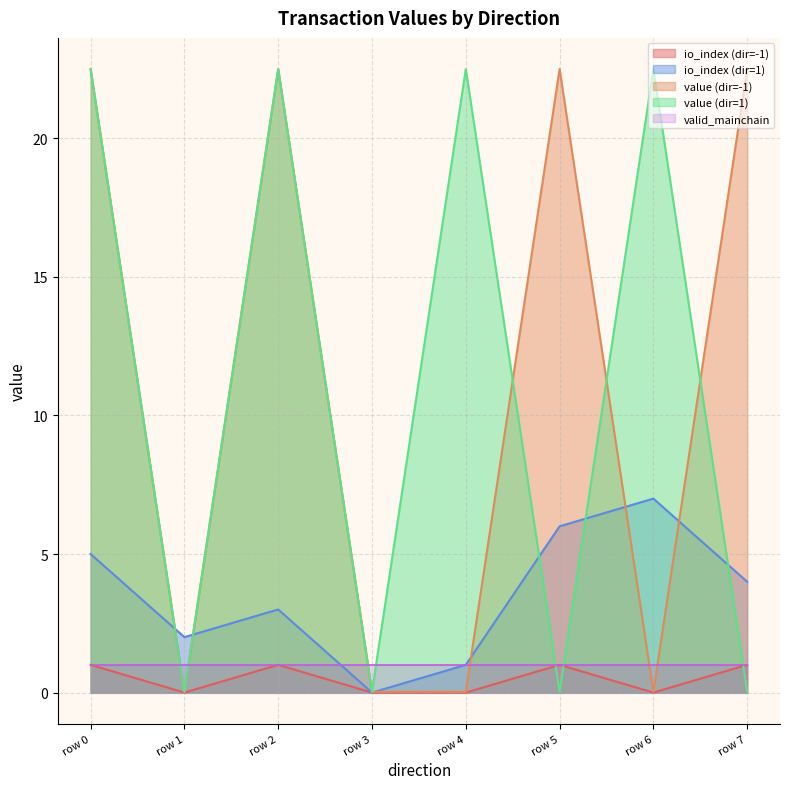

Which series has the widest spread of values?

value